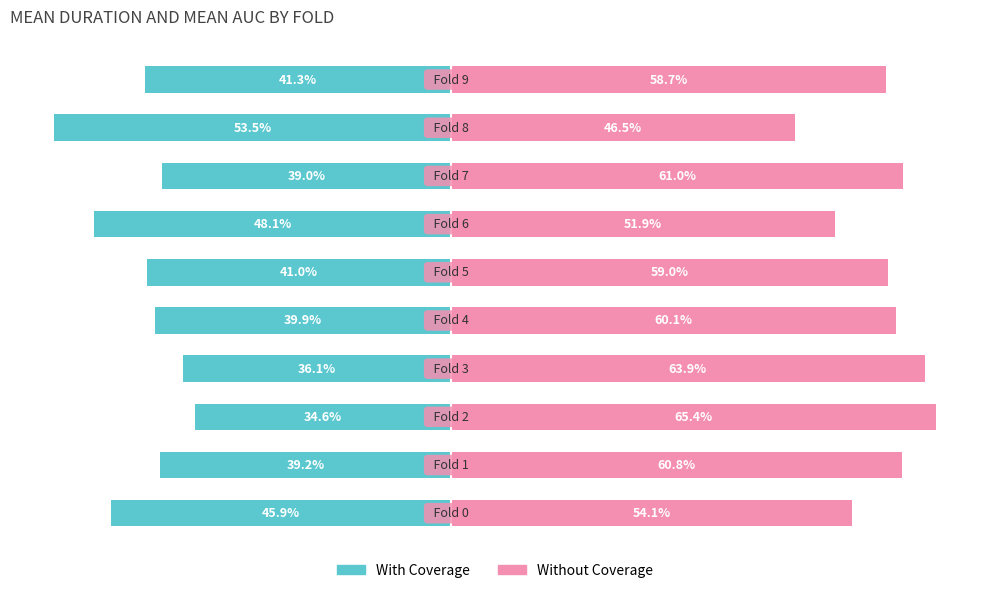

What is the greatest value displayed?

65.4